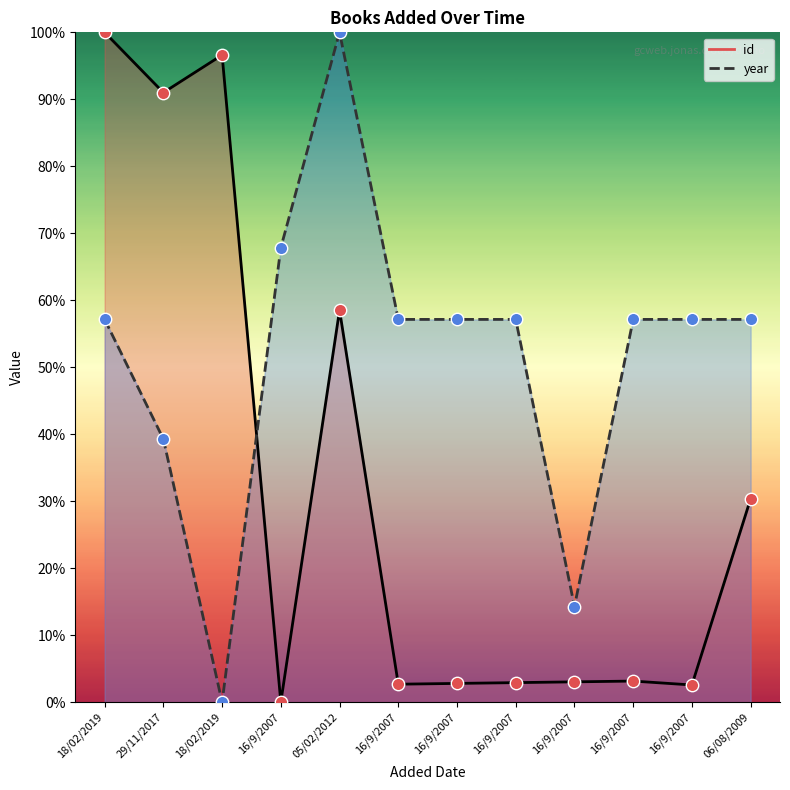

Is the value of year at 16/9/2007 greater than the value of id at 16/9/2007?

Yes